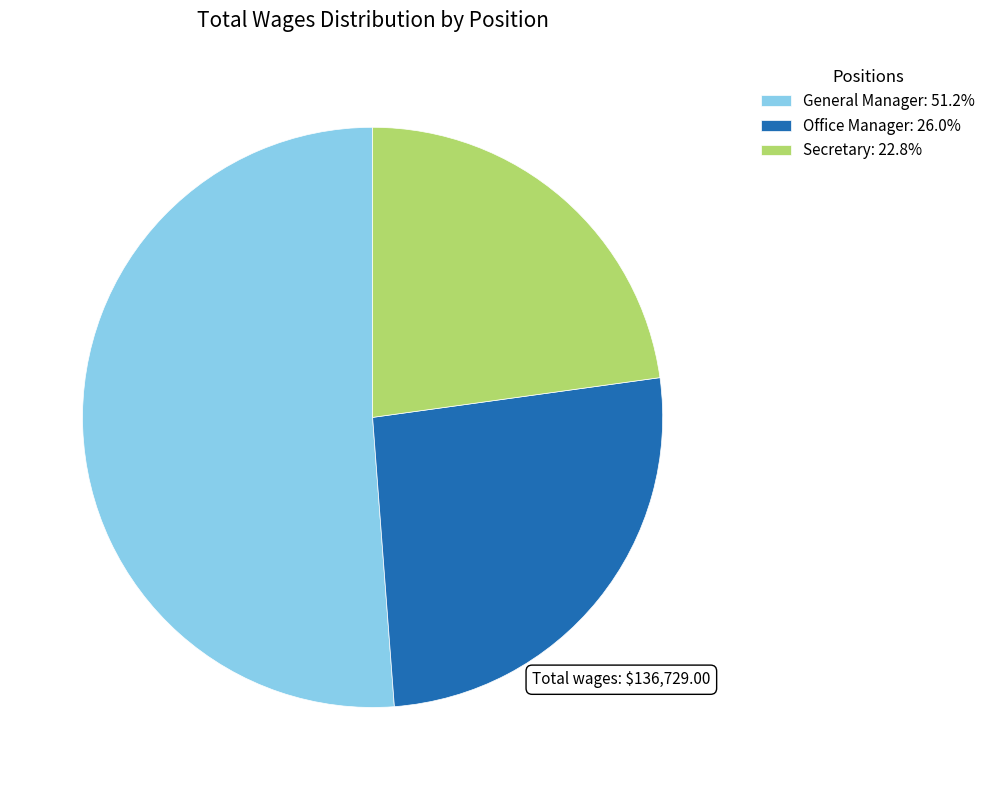

Which category has the smallest portion of the pie?

Secretary